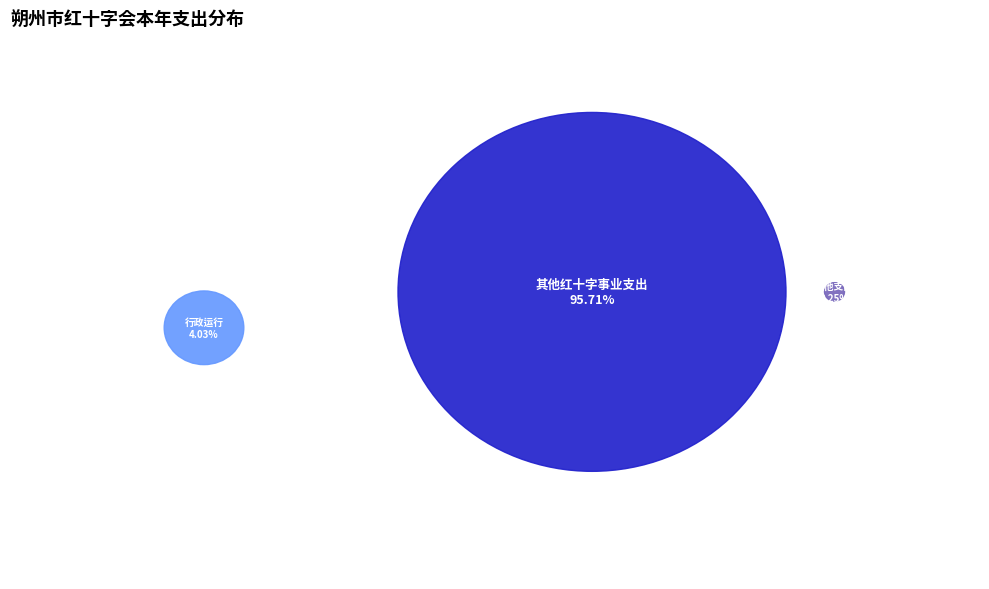

Rank the categories by value from lowest to highest.

其他支出, 行政运行, 其他红十字事业支出